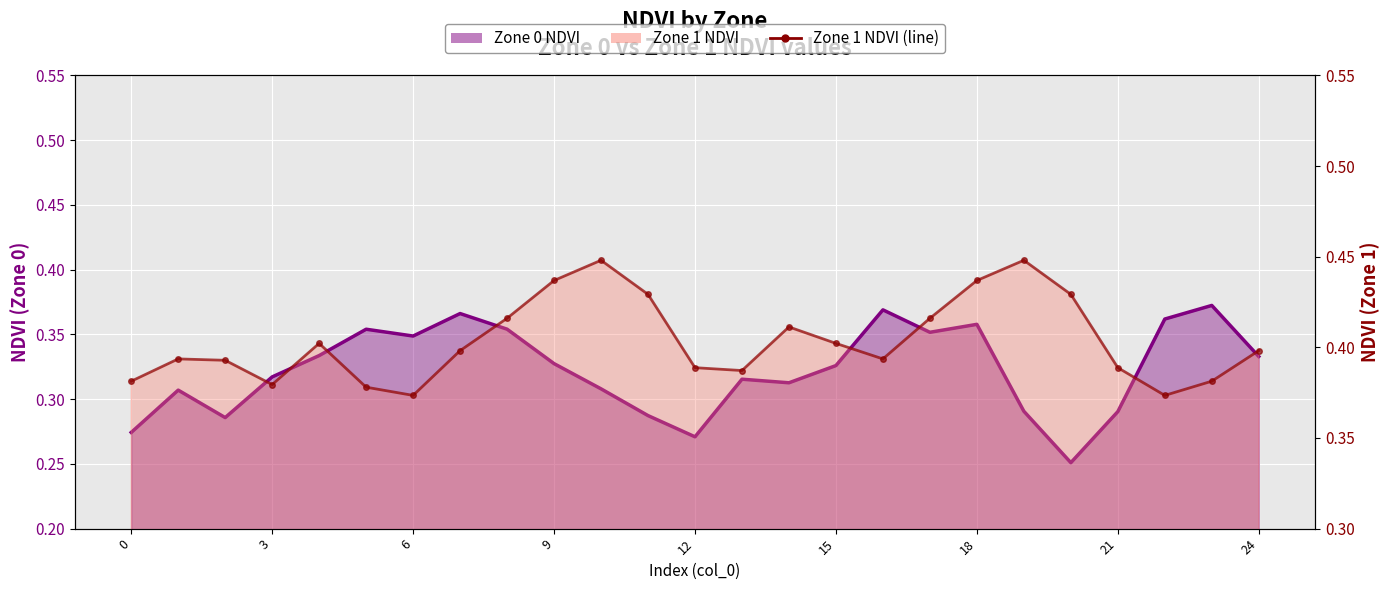

At how many categories does at least one series exceed 0?

25